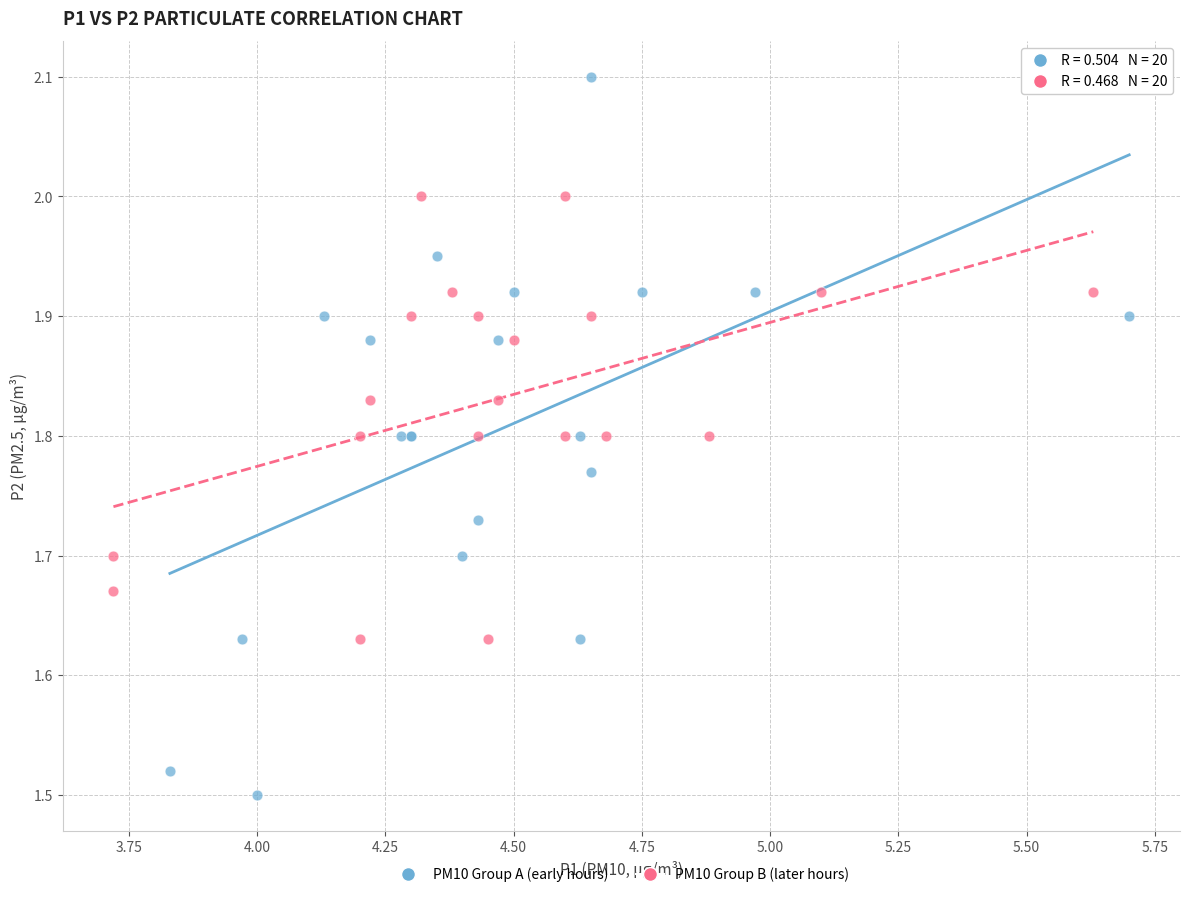

Which series reaches the maximum Y coordinate?

PM10 Group A (early hours)